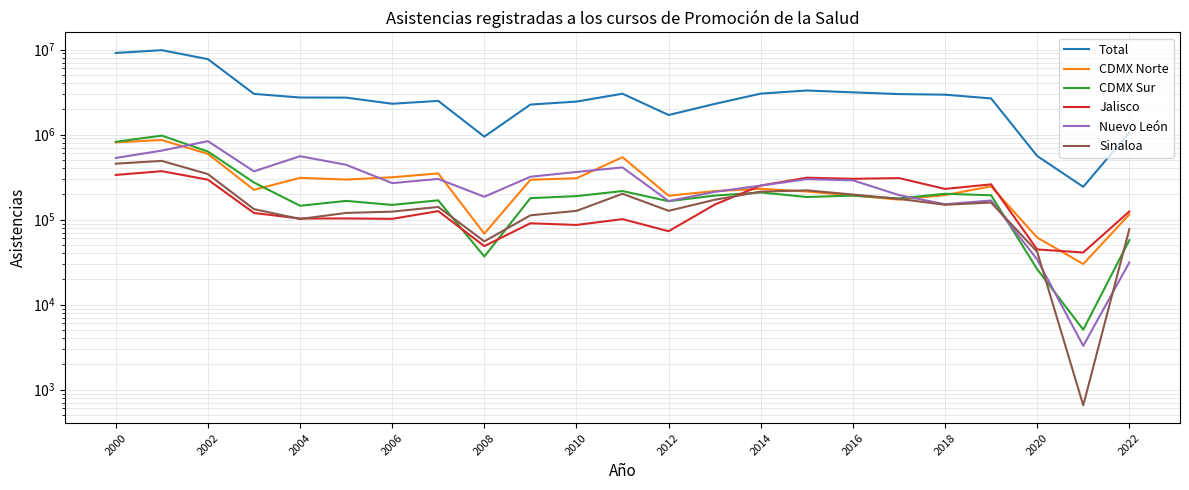

The Jalisco series shows 44545 at 2020. True or false?

True